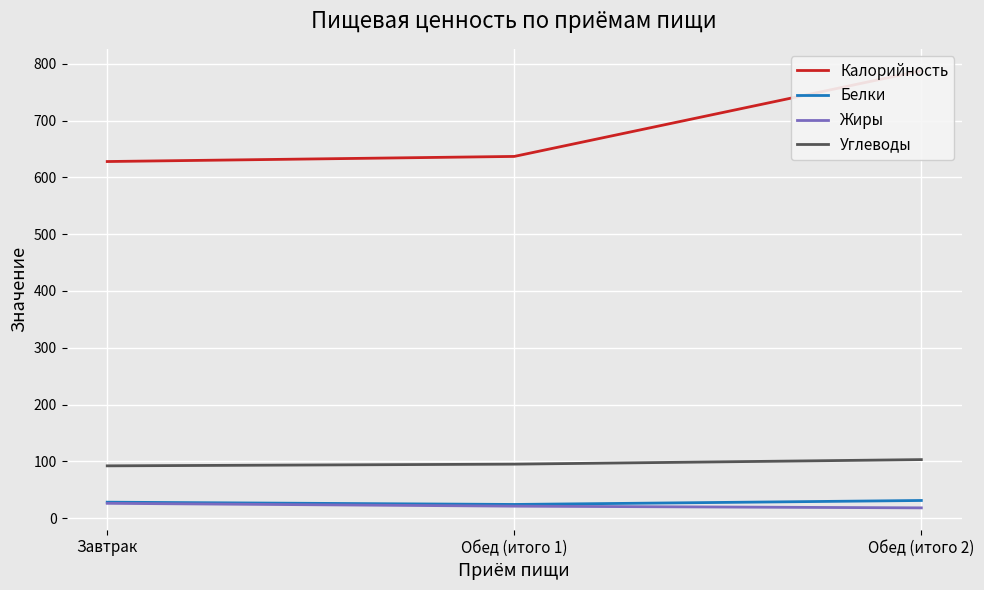

Read the Калорийность value at Обед (итого 1).

637